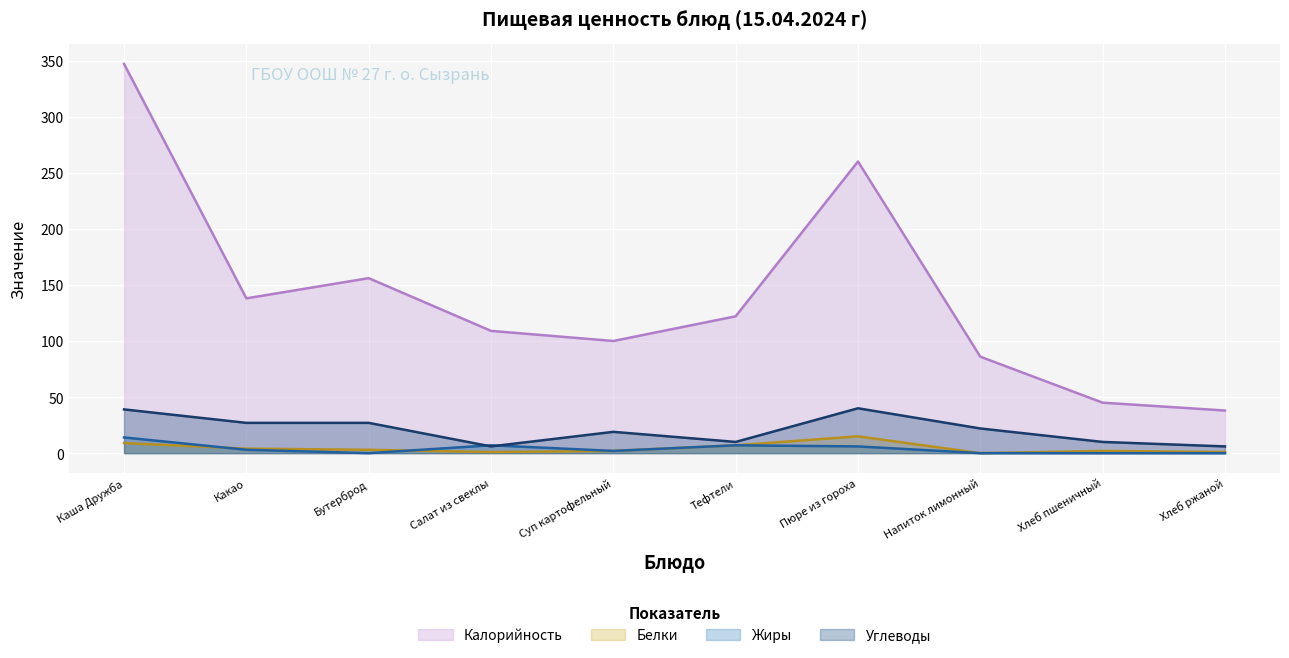

Which category has the highest value across all series?

Каша Дружба